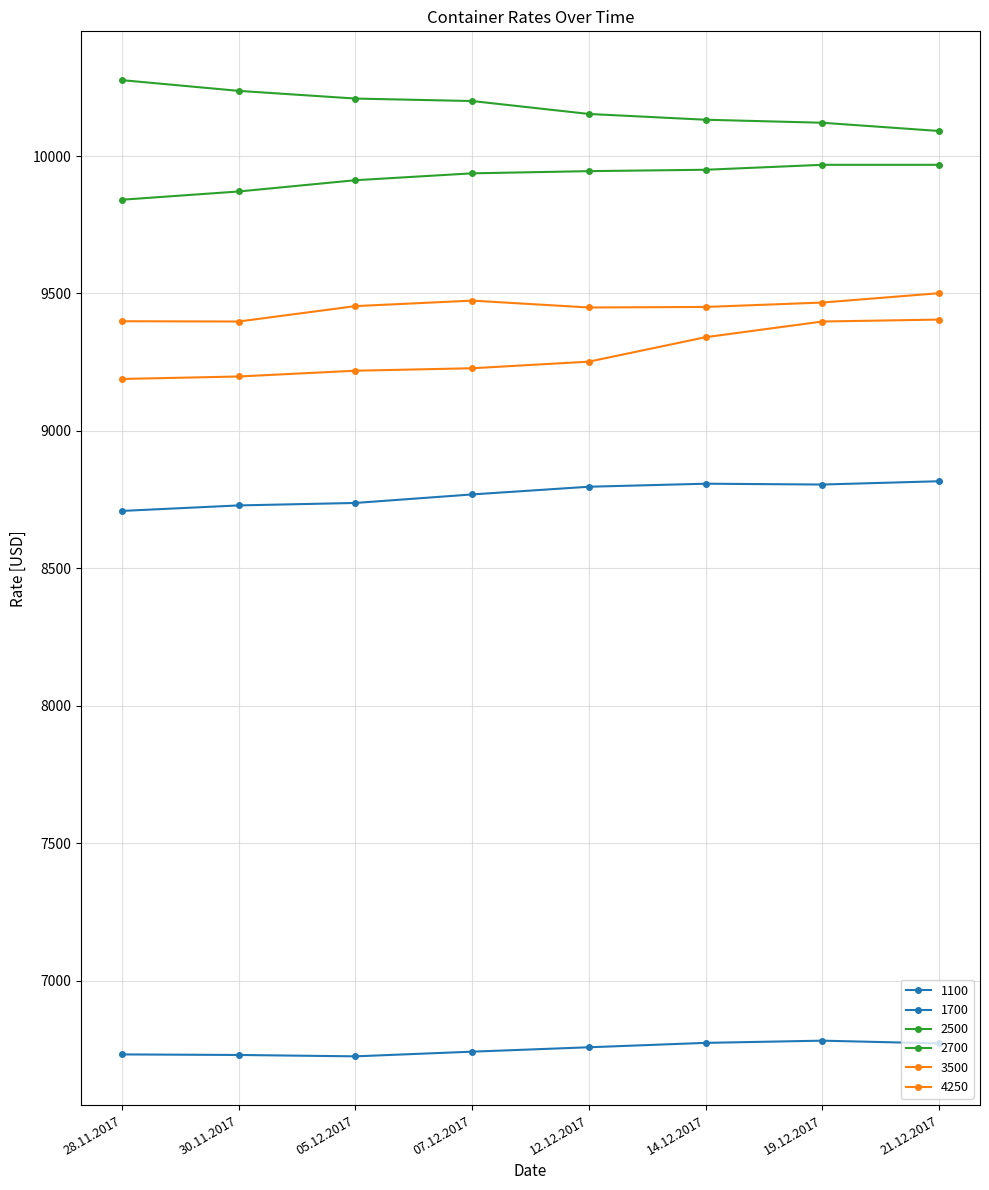

Which series has the largest total across all categories?

2700